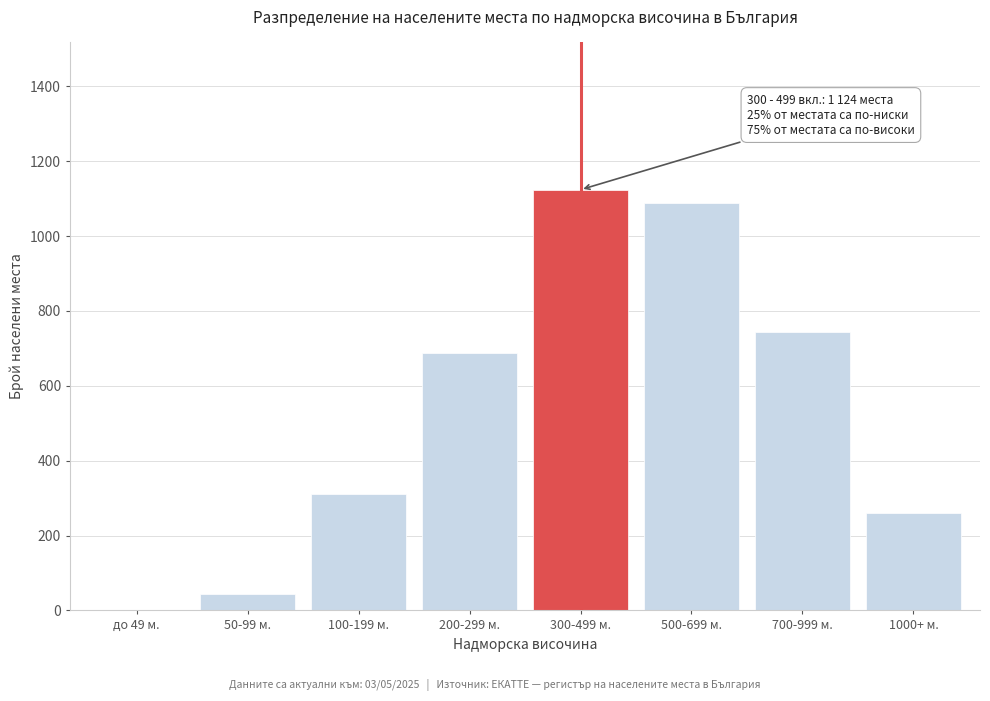

Reading left to right, extract all data points from this chart.

до 49 м.=0	50-99 м.=45	100-199 м.=312	200-299 м.=687	300-499 м.=1124	500-699 м.=1089	700-999 м.=743	1000+ м.=259